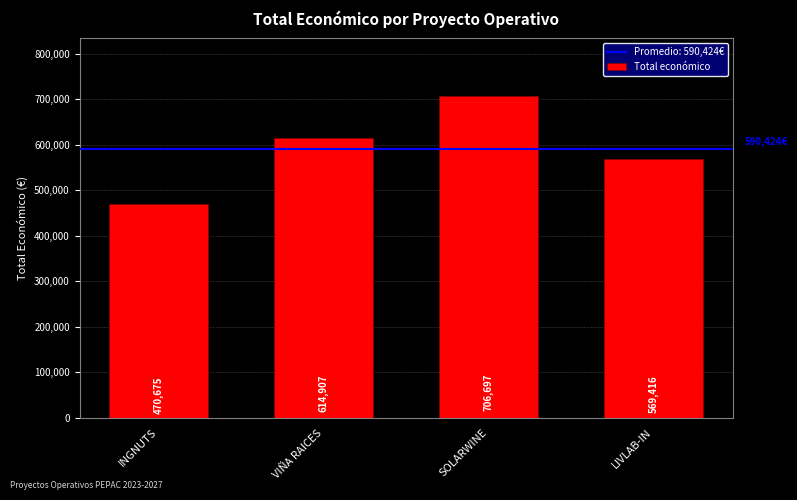

What is the label of the 4th bar from the right?

INGNUTS